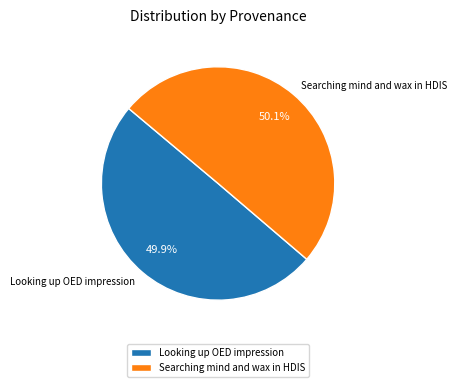

What percentage is the Searching mind and wax in HDIS slice, to the nearest percent?

50%